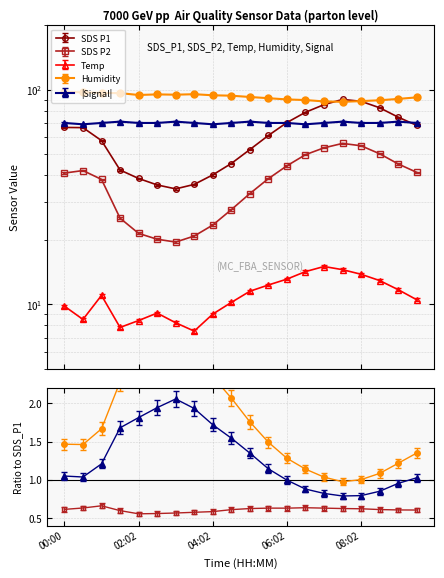

Reading left to right, extract all data points from this chart.

SDS_P1: 00:00=66.7	00:32=66.6	01:03=57.9	01:34=42.2	02:02=38.6	02:32=36.0	03:02=34.5	03:32=36.2	04:02=40.1	04:32=45.3	05:02=52.6	05:32=61.2	06:02=70.3	06:32=78.5	07:02=85.2	07:32=90.1	08:02=88.3	08:32=82.4	09:02=74.5	09:32=68.2
SDS_P2: 00:00=40.9	00:32=42.0	01:03=38.2	01:34=25.2	02:02=21.4	02:32=20.1	03:02=19.5	03:32=20.8	04:02=23.4	04:32=27.6	05:02=32.8	05:32=38.5	06:02=44.2	06:32=49.8	07:02=53.6	07:32=56.2	08:02=54.8	08:32=50.3	09:02=45.1	09:32=41.2
Temp: 00:00=9.8	00:32=8.5	01:03=11.0	01:34=7.8	02:02=8.4	02:32=9.1	03:02=8.2	03:32=7.5	04:02=9.0	04:32=10.2	05:02=11.5	05:32=12.3	06:02=13.1	06:32=14.2	07:02=15.0	07:32=14.5	08:02=13.8	08:32=12.9	09:02=11.7	09:32=10.5
Humidity: 00:00=97.8	00:32=97.3	01:03=96.6	01:34=96.4	02:02=94.5	02:32=95.1	03:02=94.8	03:32=95.3	04:02=94.2	04:32=93.8	05:02=92.5	05:32=91.3	06:02=90.1	06:32=89.5	07:02=88.2	07:32=87.8	08:02=88.5	08:32=89.3	09:02=90.6	09:32=92.1
Signal: 00:00=70.0	00:32=69.0	01:03=70.0	01:34=71.0	02:02=70.0	02:32=70.0	03:02=71.0	03:32=70.0	04:02=69.0	04:32=70.0	05:02=71.0	05:32=70.0	06:02=70.0	06:32=69.0	07:02=70.0	07:32=71.0	08:02=70.0	08:32=70.0	09:02=71.0	09:32=70.0